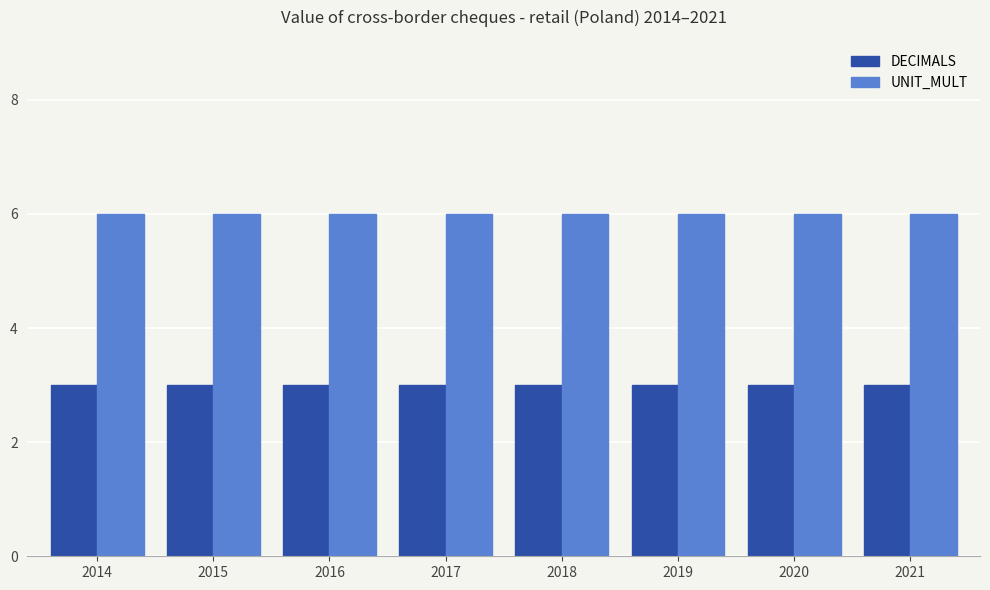

The UNIT_MULT series shows 10 at 2015. True or false?

False